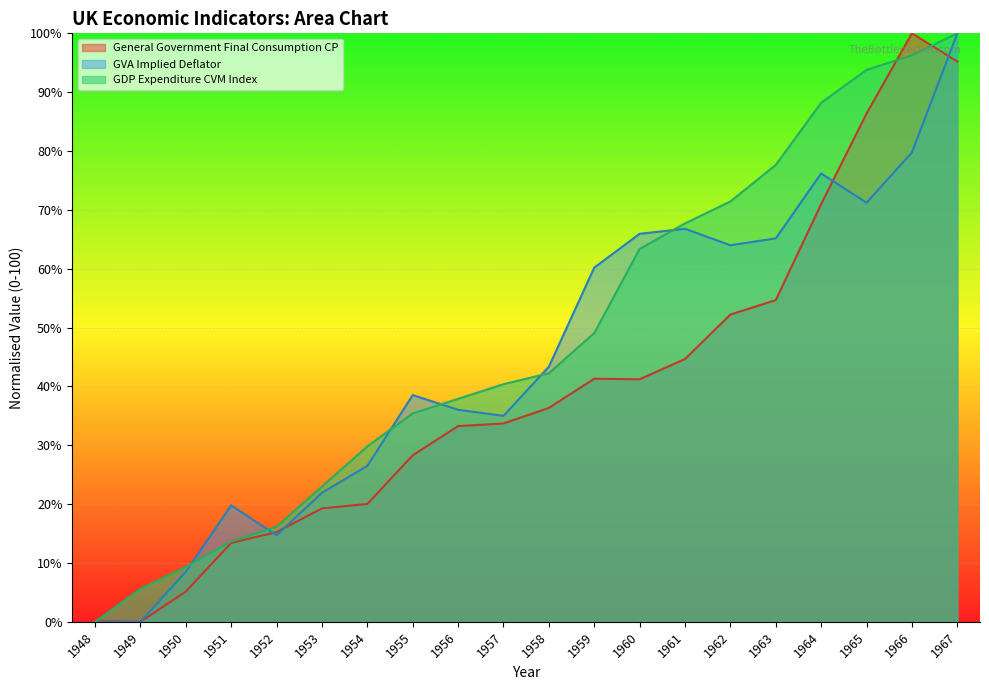

What is the sum of the General Government Final Consumption CP values at 1964 and 1960?

112.2